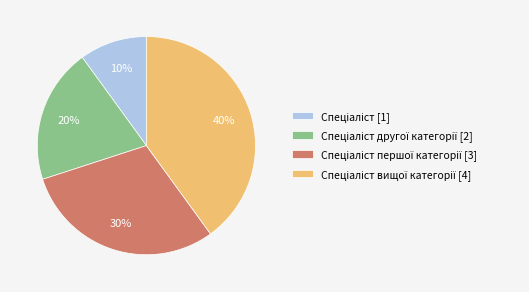

To the nearest percent, what is the average slice percentage?

25%